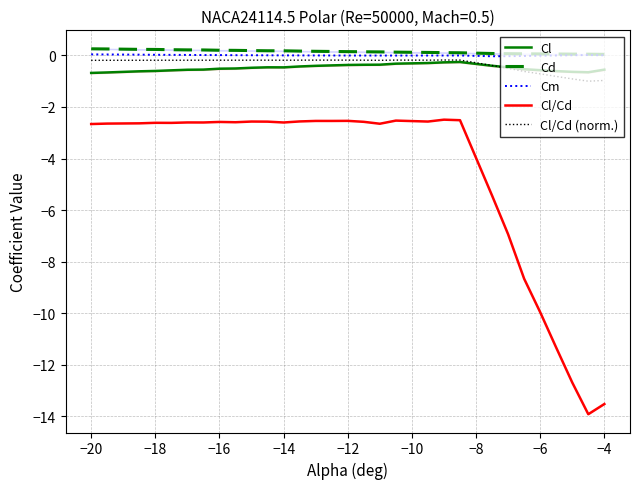

Reading right to left, what are all the values shown in this chart?

Cl: -0.6	-0.7	-0.6	-0.6	-0.6	-0.5	-0.5	-0.4	-0.3	-0.3	-0.3	-0.3	-0.4	-0.4	-0.4	-0.4	-0.4	-0.4	-0.5	-0.5	-0.5	-0.5	-0.5	-0.6	-0.6	-0.6	-0.6	-0.6	-0.7	-0.7
Cd: 0.0	0.0	0.1	0.1	0.1	0.1	0.1	0.1	0.1	0.1	0.1	0.1	0.1	0.1	0.1	0.2	0.2	0.2	0.2	0.2	0.2	0.2	0.2	0.2	0.2	0.2	0.2	0.2	0.2	0.3
Cm: 0.0	0.0	0.0	-0.0	-0.0	-0.0	-0.0	-0.0	-0.0	-0.0	-0.0	-0.0	-0.0	-0.0	-0.0	-0.0	-0.0	-0.0	0.0	0.0	0.0	0.0	0.0	0.0	0.0	0.0	0.0	0.0	0.0	0.0
Cl/Cd: -13.5	-13.9	-12.7	-11.3	-10.0	-8.7	-6.9	-5.4	-2.5	-2.5	-2.6	-2.5	-2.7	-2.6	-2.5	-2.5	-2.5	-2.6	-2.6	-2.6	-2.6	-2.6	-2.6	-2.6	-2.6	-2.6	-2.6	-2.6	-2.6	-2.7
Cl/Cd (norm.): -1.0	-1.0	-0.9	-0.8	-0.7	-0.6	-0.5	-0.4	-0.2	-0.2	-0.2	-0.2	-0.2	-0.2	-0.2	-0.2	-0.2	-0.2	-0.2	-0.2	-0.2	-0.2	-0.2	-0.2	-0.2	-0.2	-0.2	-0.2	-0.2	-0.2